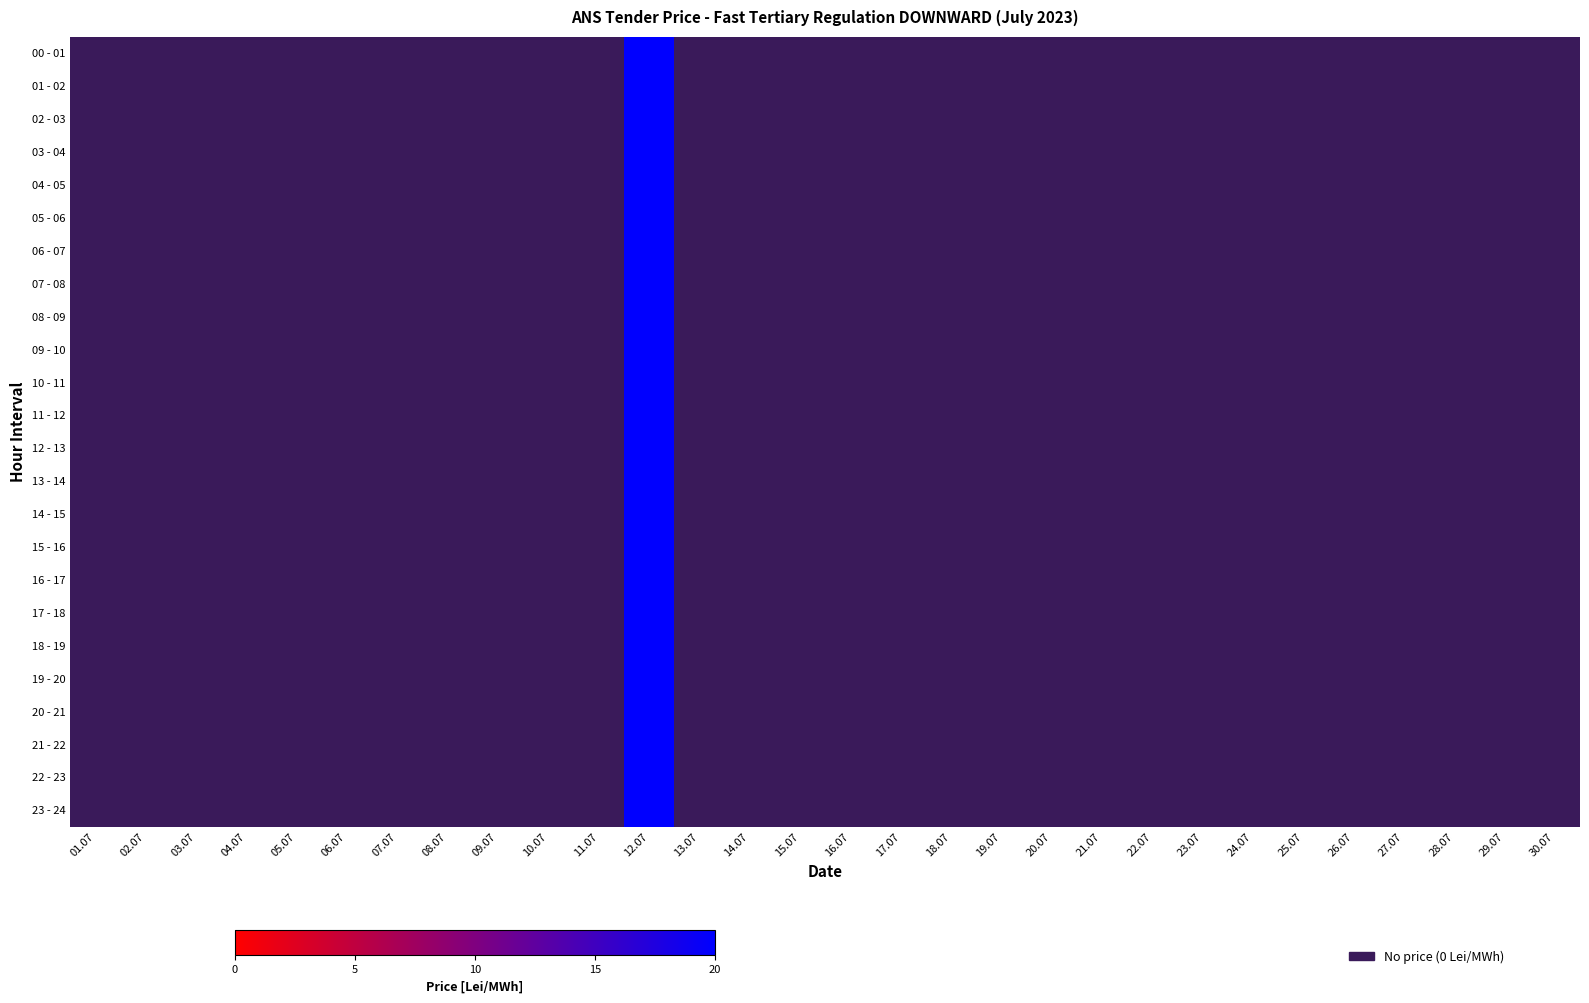

Between 17.07 and 28.07, which series saw the biggest shift?

00 - 01